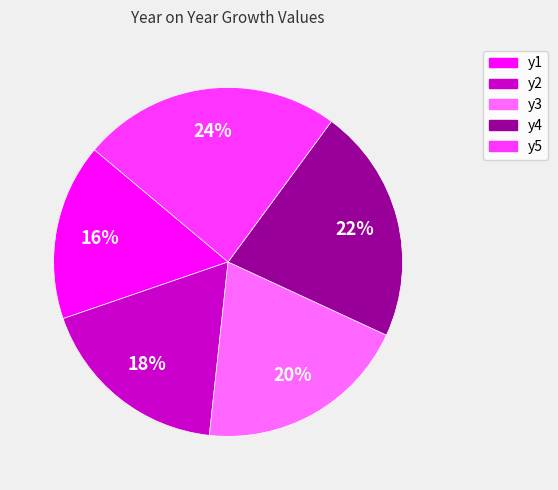

How many slices are in this pie chart?

5